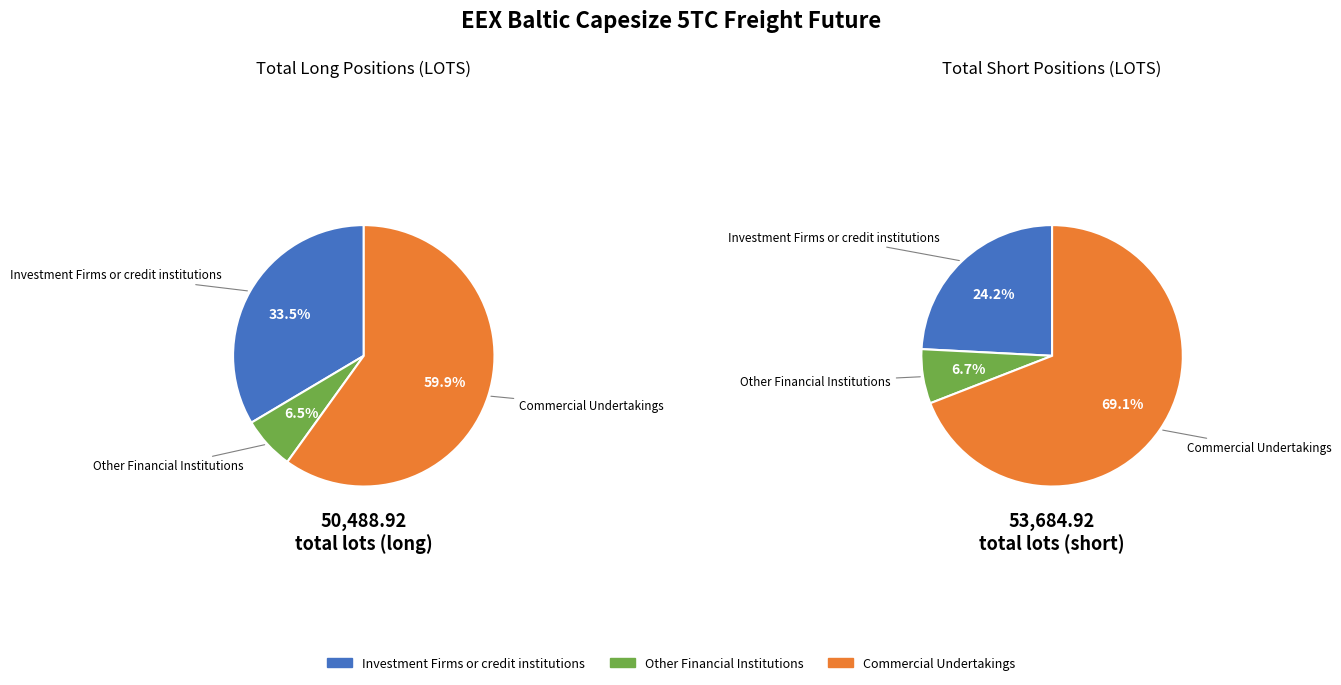

Which category accounts for the majority?

Commercial Undertakings